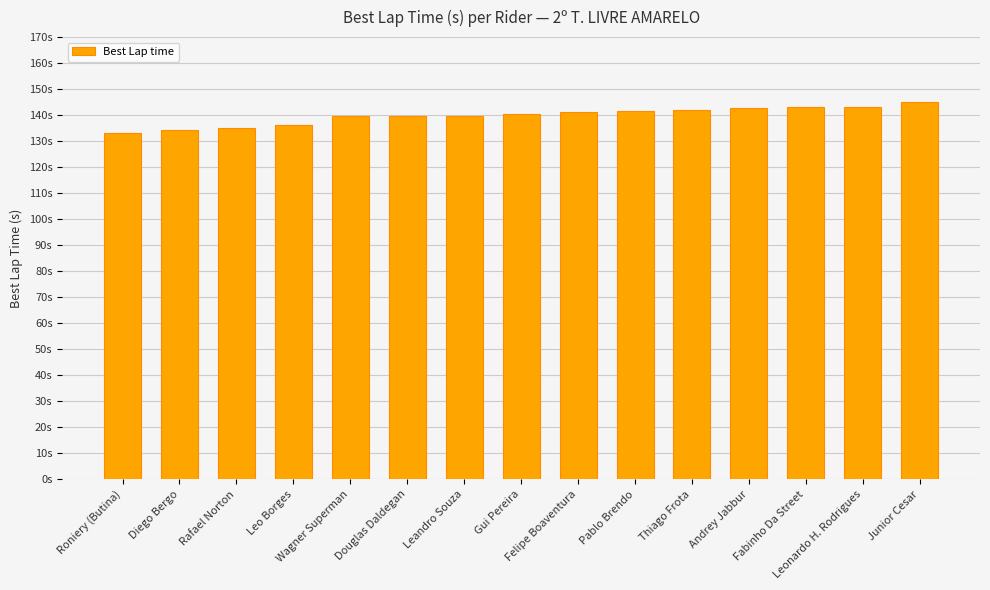

List the labels in order of value, smallest first.

Roniery (Butina), Diego Bergo, Rafael Norton, Leo Borges, Wagner Superman, Douglas Daldegan, Leandro Souza, Gui Pereira, Felipe Boaventura, Pablo Brendo, Thiago Frota, Andrey Jabbur, Fabinho Da Street, Leonardo H. Rodrigues, Junior Cesar